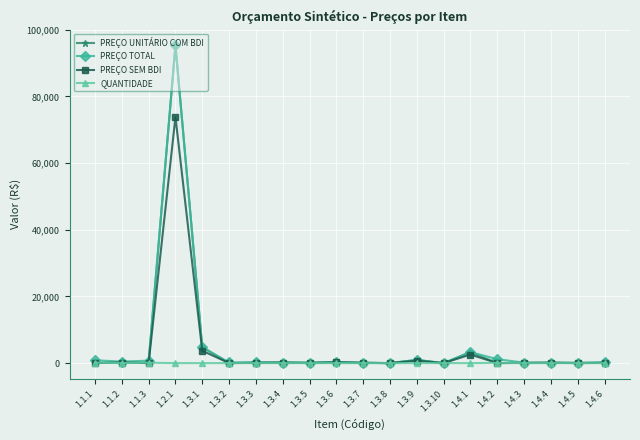

What is the label of the 13th point from the left?

1.3.9